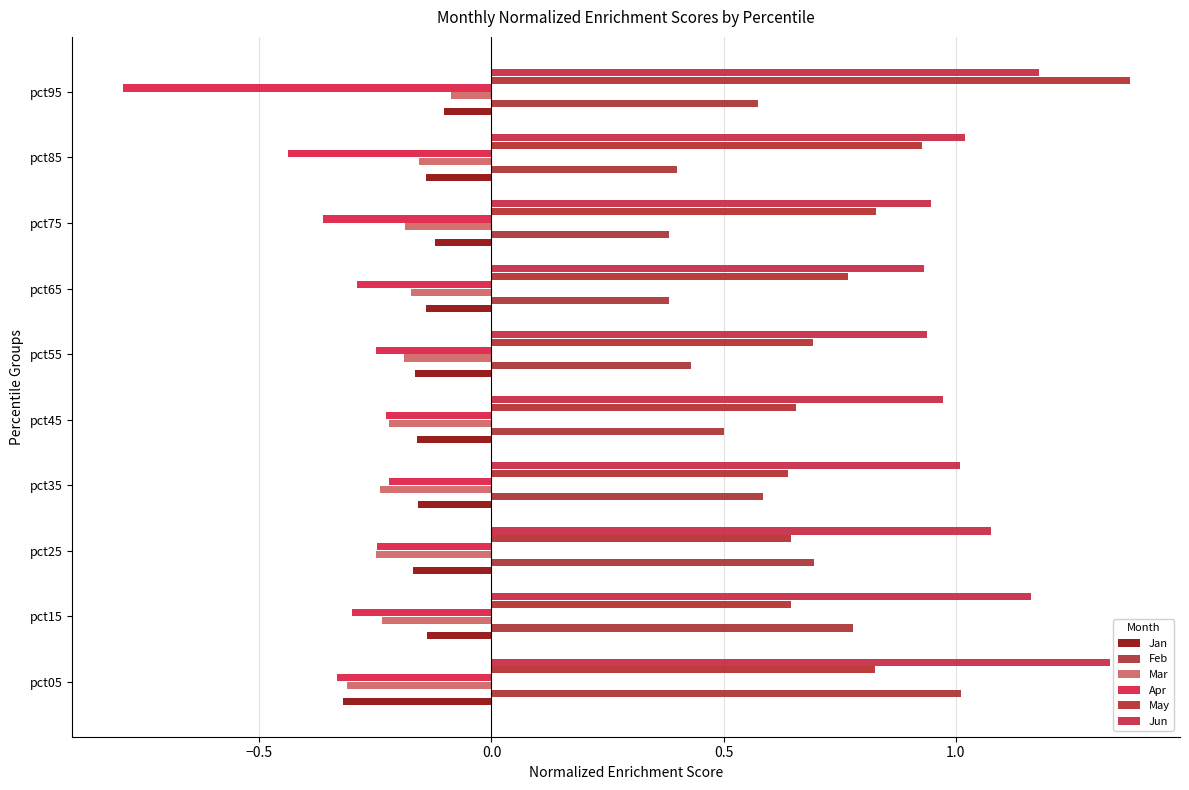

What are all the series names shown in the legend?

Jan, Feb, Mar, Apr, May, Jun